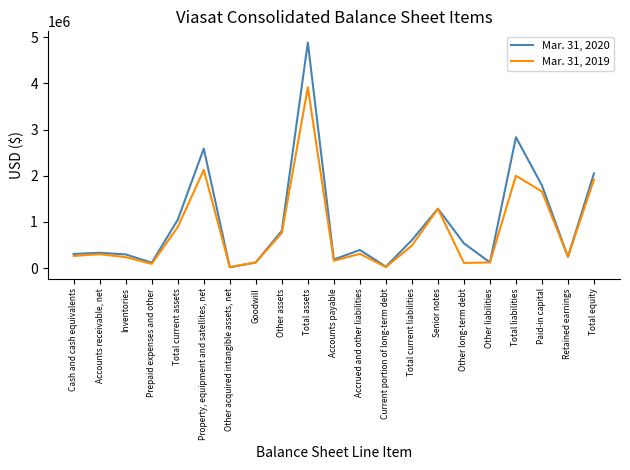

What is the difference between the maximum and minimum values in the Mar. 31, 2020 series?

4869429